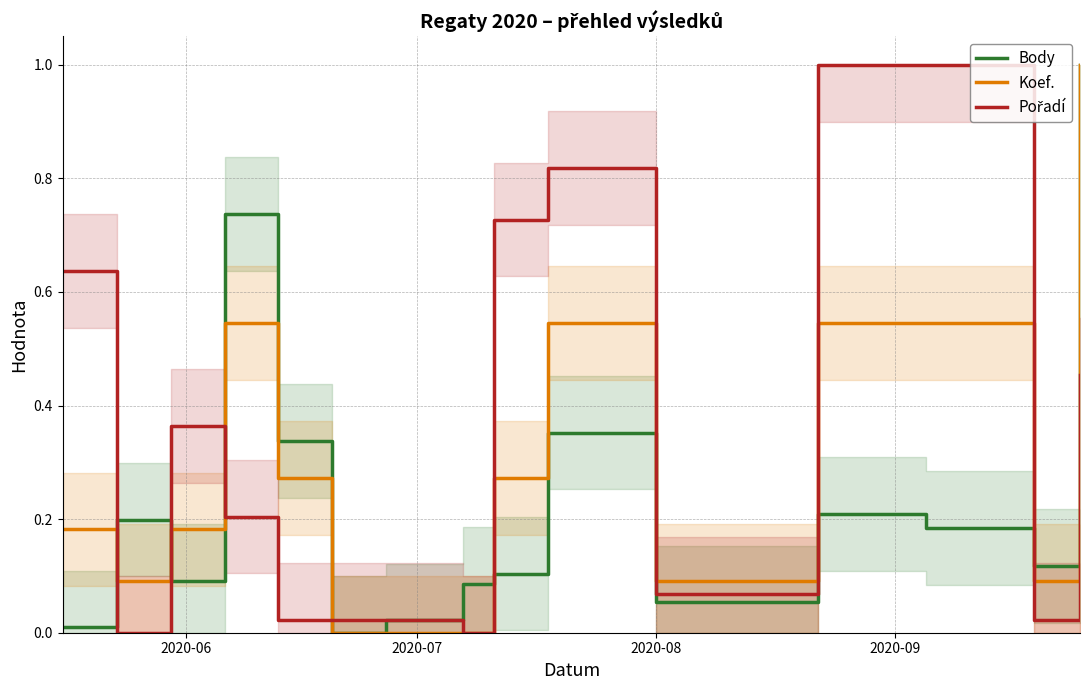

How many data points in Koef. are above 0?

12